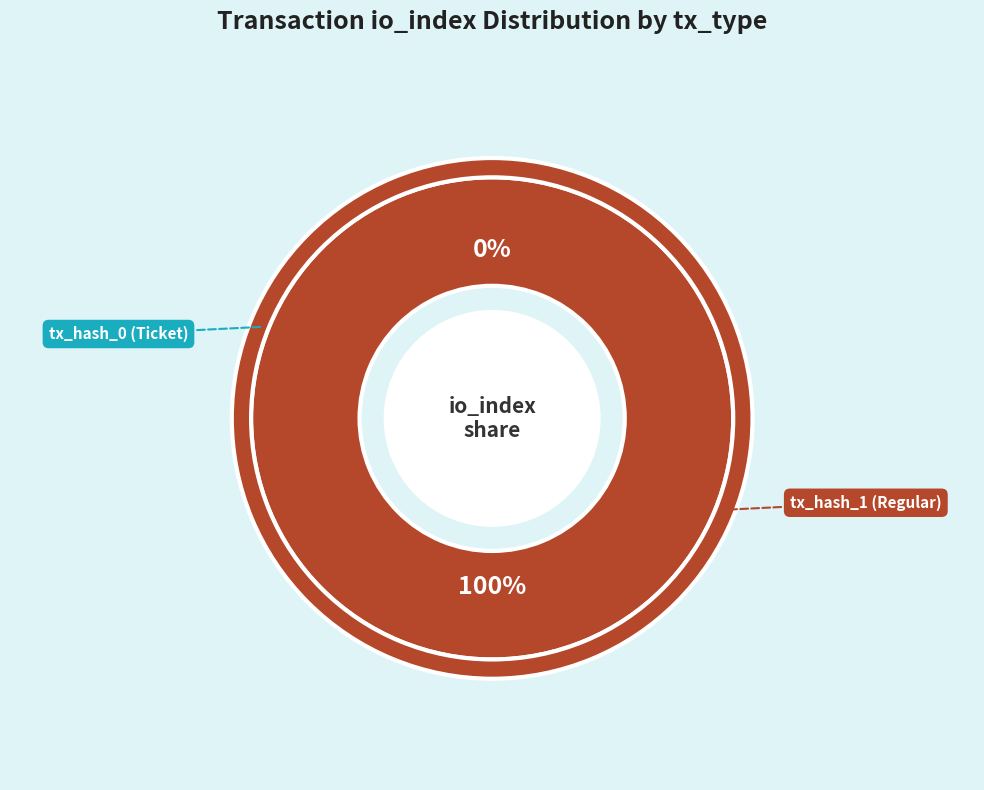

Combined, what portion of the pie is tx_hash_1 (Regular) and tx_hash_0 (Ticket)?

100.0%